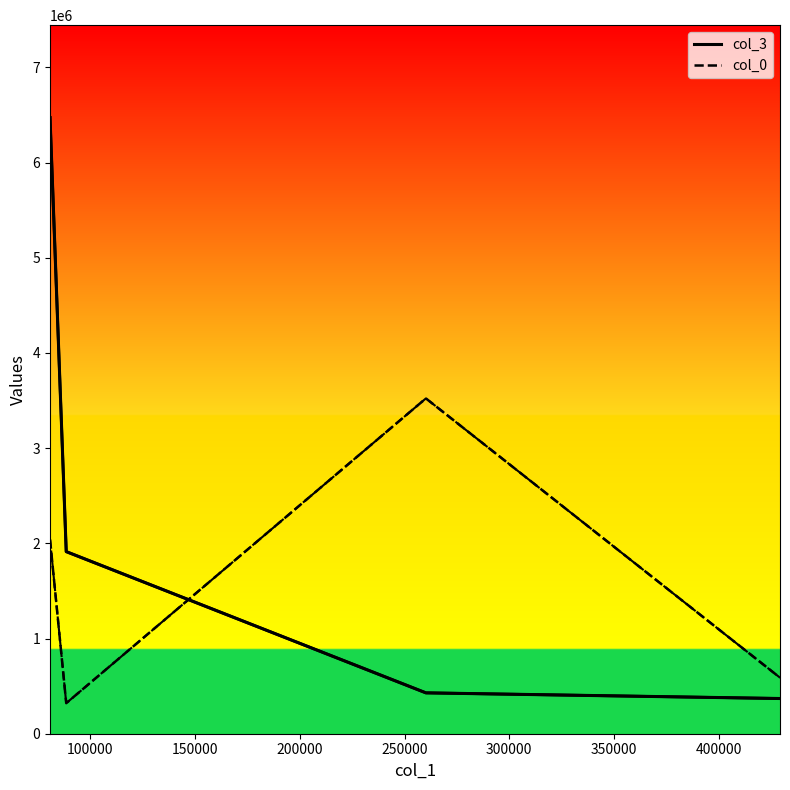

Reading left to right, extract all data points from this chart.

col_3: 6472570.2	1912974.2	429296.5	369819.0
col_0: 2040164.4	320917.9	3522523.7	588964.2